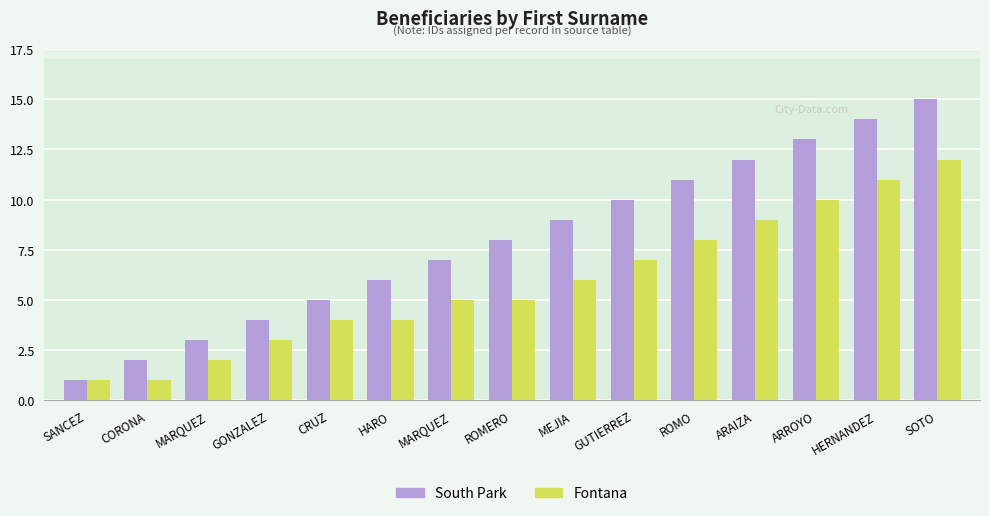

What is the value of the Fontana bar at the 6th from the left?

4